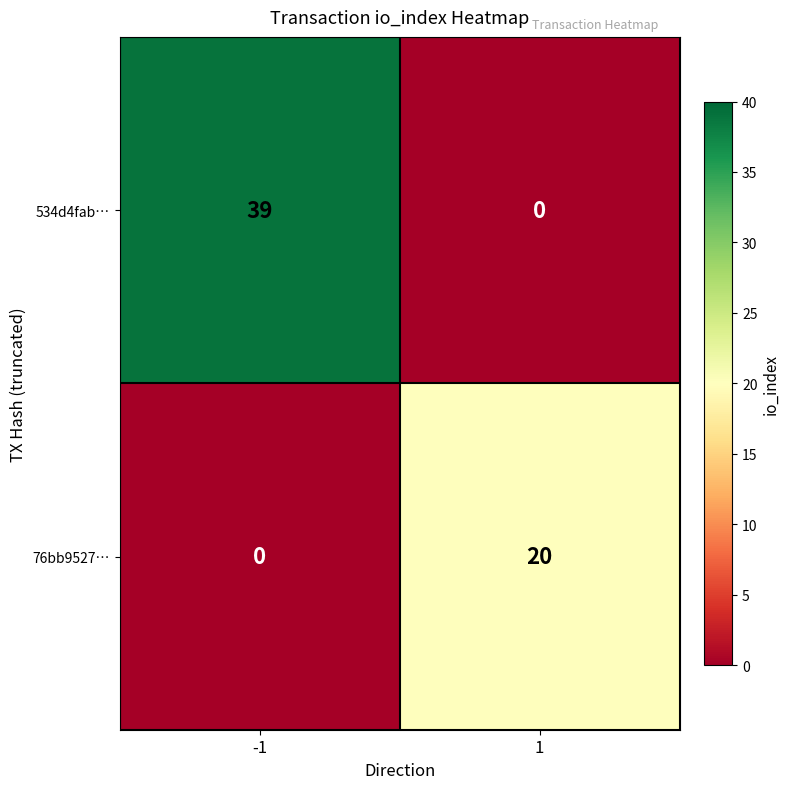

What is the maximum value shown in the chart?

39